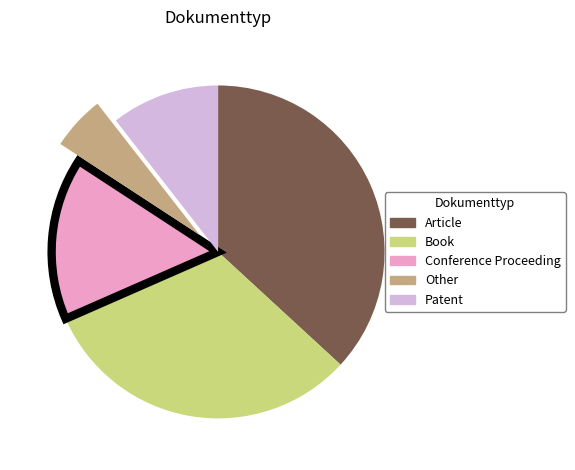

Do Conference Proceeding and Patent together represent more than half of the pie?

No